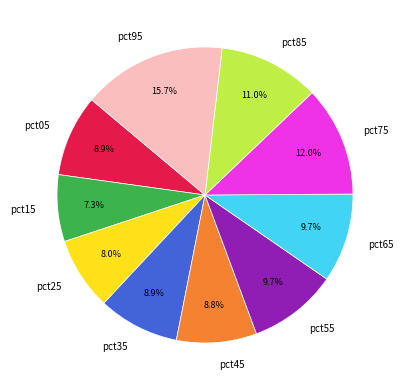

Is it true that pct65 is 10% of the pie?

True